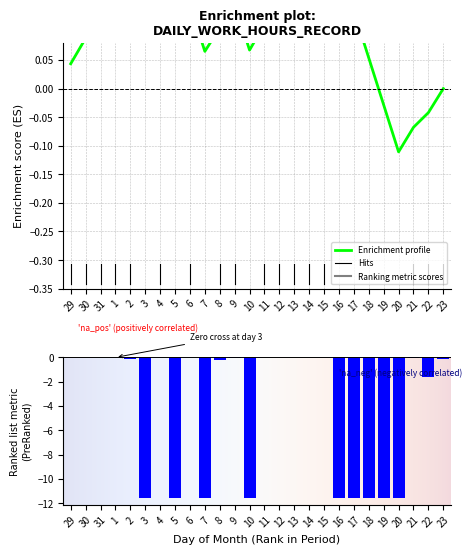

What is the label of the 19th bar from the left?

16